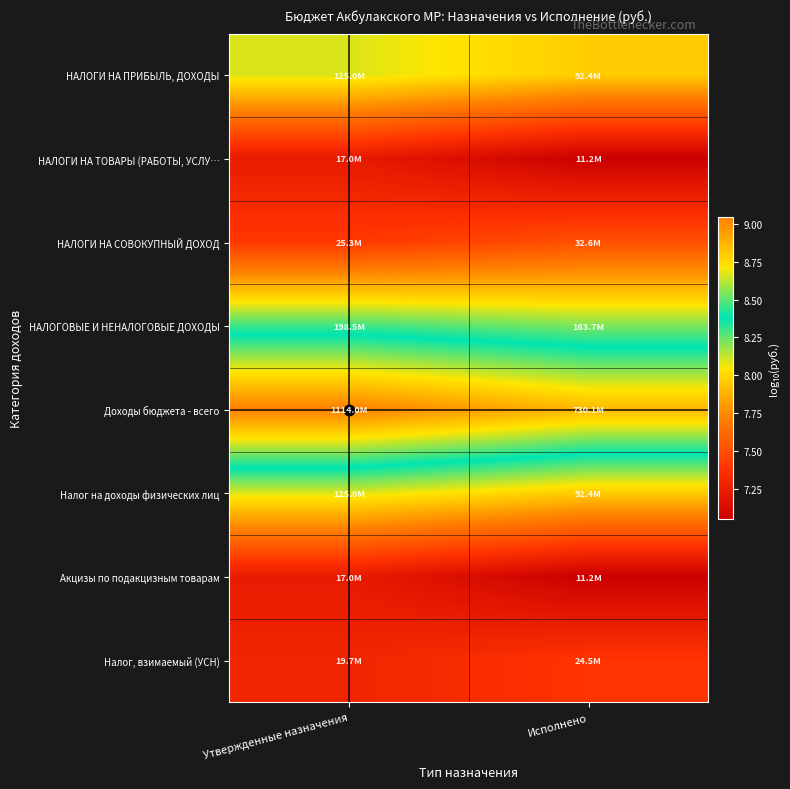

Reading right to left, transcribe all the data shown in this chart.

НАЛОГИ НА ПРИБЫЛЬ, ДОХОДЫ: Исполнено=8.0	Утвержденные назначения=8.1
НАЛОГИ НА ТОВАРЫ (РАБОТЫ, УСЛУ…: Исполнено=7.0	Утвержденные назначения=7.2
НАЛОГИ НА СОВОКУПНЫЙ ДОХОД: Исполнено=7.5	Утвержденные назначения=7.4
НАЛОГОВЫЕ И НЕНАЛОГОВЫЕ ДОХОДЫ: Исполнено=8.2	Утвержденные назначения=8.3
Доходы бюджета - всего: Исполнено=8.9	Утвержденные назначения=9.0
Налог на доходы физических лиц: Исполнено=8.0	Утвержденные назначения=8.1
Акцизы по подакцизным товарам: Исполнено=7.0	Утвержденные назначения=7.2
Налог, взимаемый (УСН): Исполнено=7.4	Утвержденные назначения=7.3